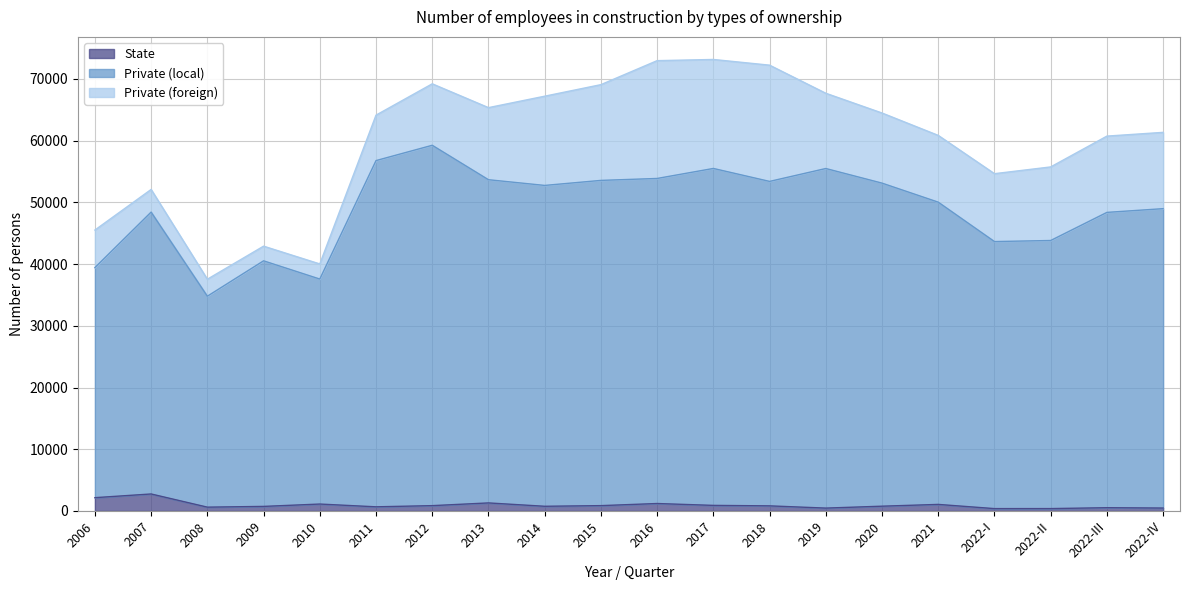

What is the label of the 2nd point from the right?

2022-III